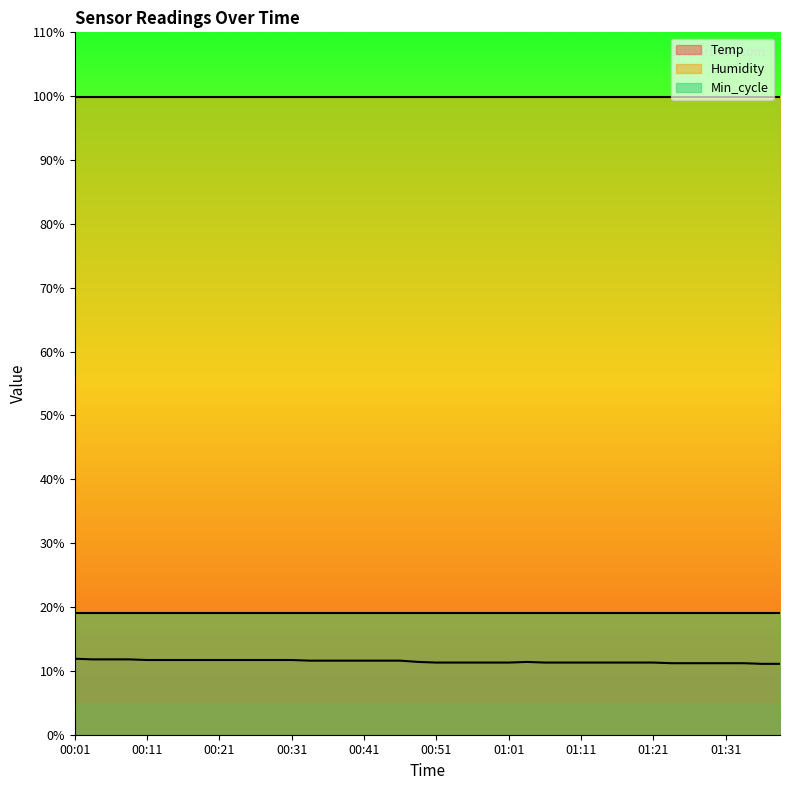

Where is Min_cycle nearest to the value 19?

00:01